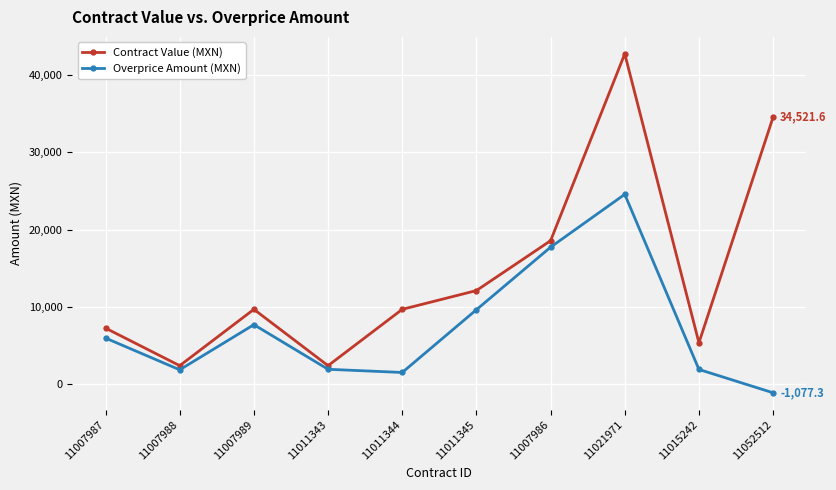

Which label corresponds to the largest value in the chart?

11021971